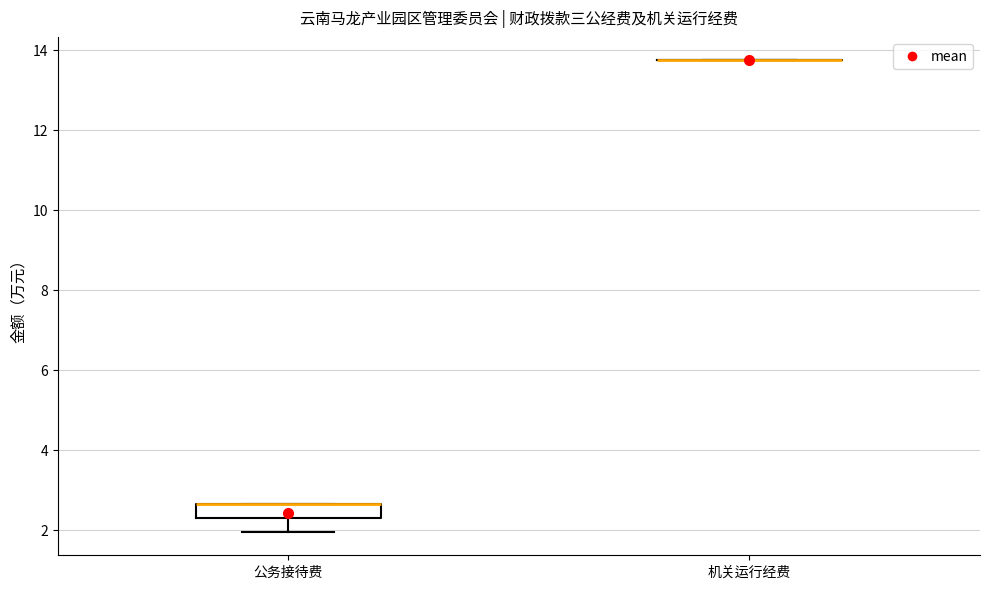

Reading left to right, read every box against the y-axis: the position of its median line, the range the box covers, and the ends of its whiskers. The values are not printed on the chart, so give them approximately, as read against the axis.

公务接待费: median 2.6 (drawn on the box's upper edge), box 2.4 to 2.6, whiskers 2.0 to 2.6
机关运行经费: box collapsed to a line at 13.8, whiskers 13.8 to 13.8